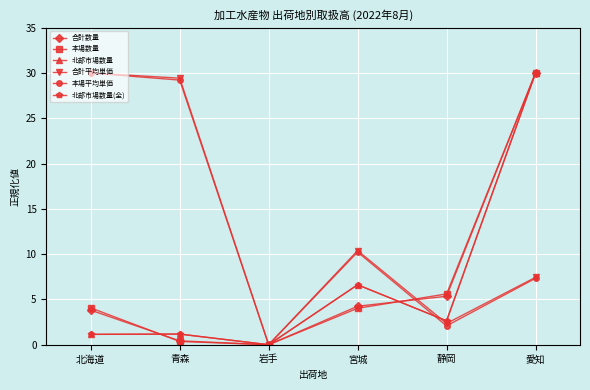

Reading right to left, transcribe all the data shown in this chart.

合計数量: 30.0	5.4	4.2	0.0	0.4	3.8
本場数量: 30.0	5.6	4.0	0.0	0.4	4.1
北部市場数量: 30.0	2.6	6.6	0.0	1.2	1.1
合計平均単価: 7.4	2.3	10.4	0.0	29.4	30.0
本場平均単価: 7.3	2.1	10.2	0.0	29.2	30.0
北部市場数量(全): 30.0	2.6	6.6	0.0	1.2	1.1